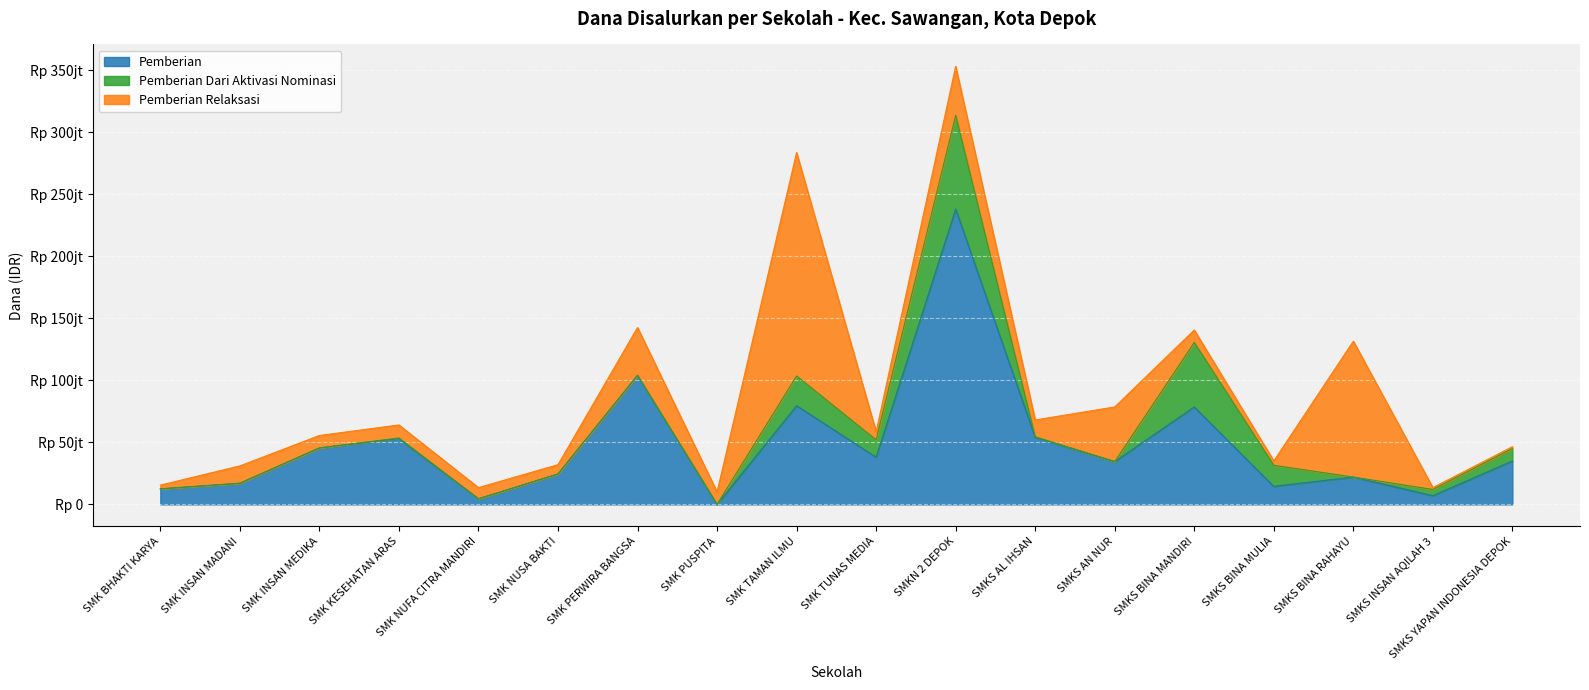

True or false: Pemberian has more than 0 interior local peaks.

True